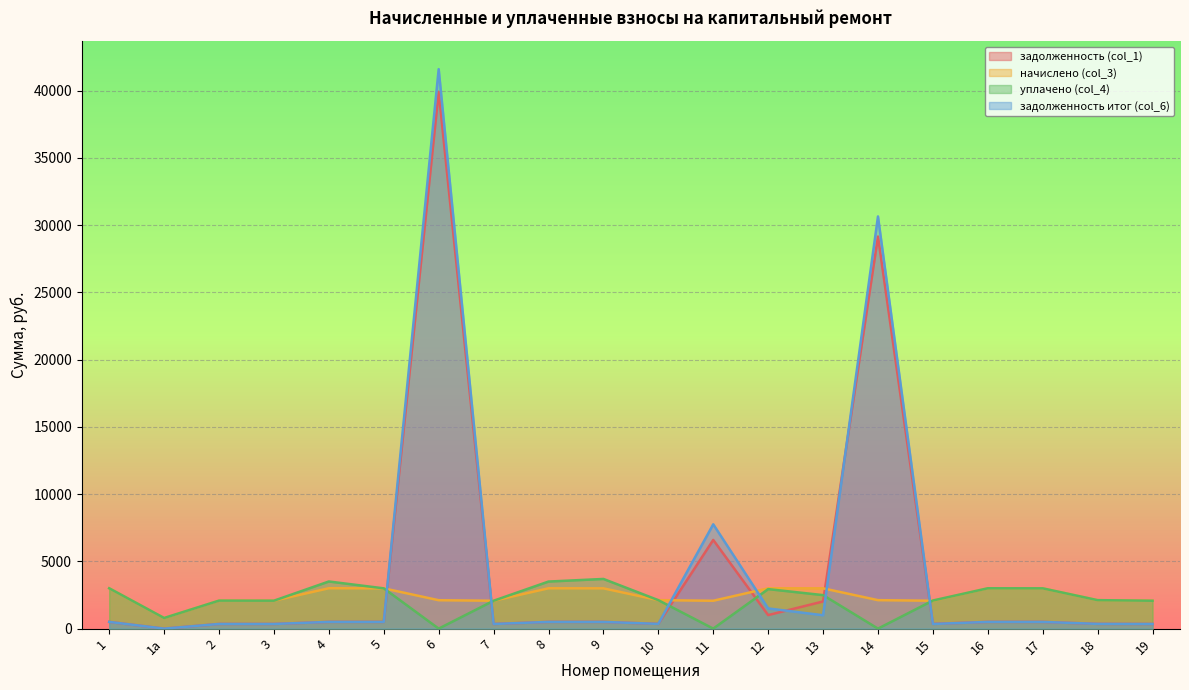

At which category is the sum across all series the highest?

6